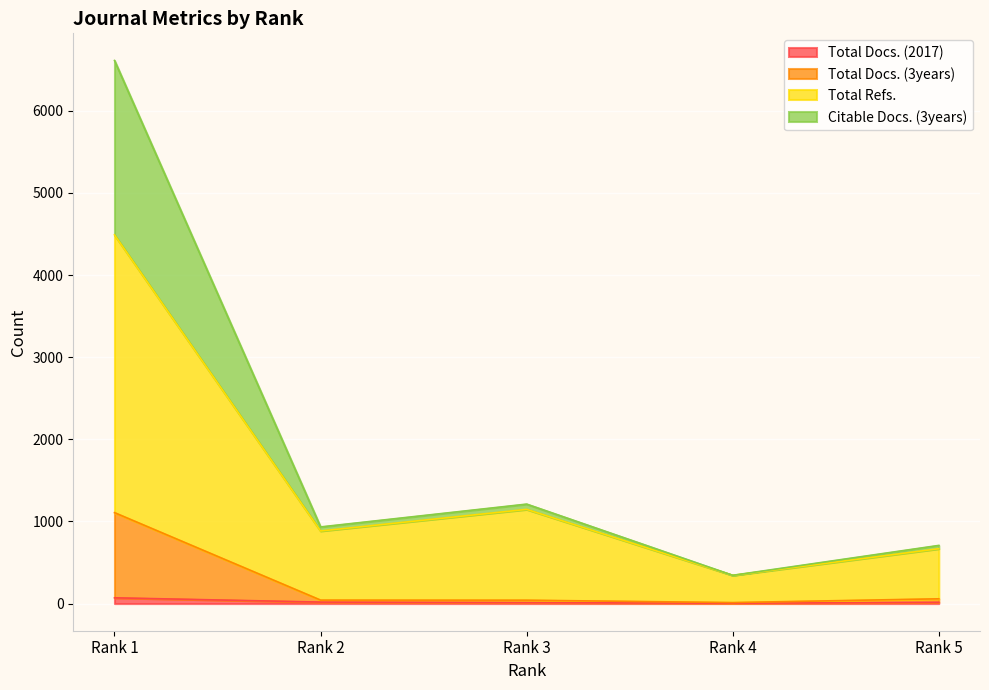

True or false: Total Docs. (2017) and Total Refs. cross at least once.

False